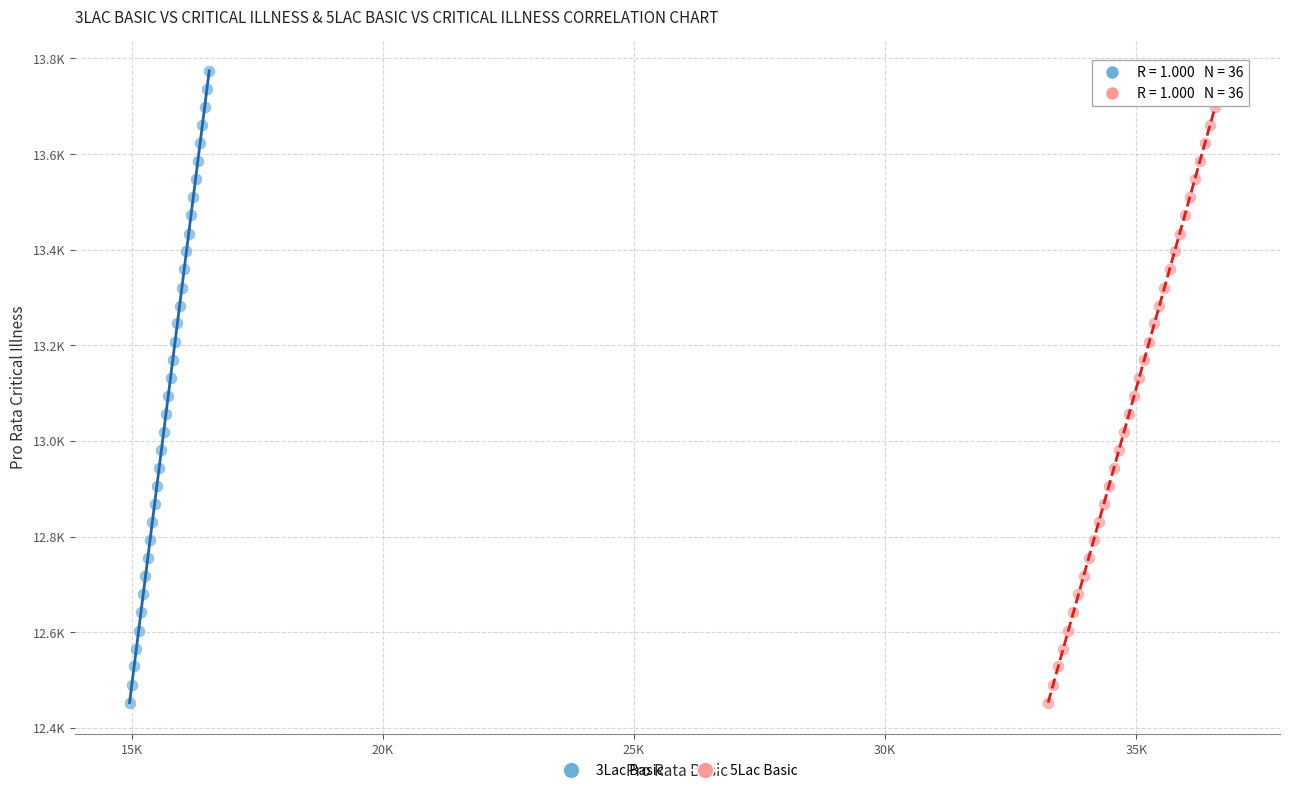

What are all the series names shown in the legend?

3Lac Basic, 5Lac Basic